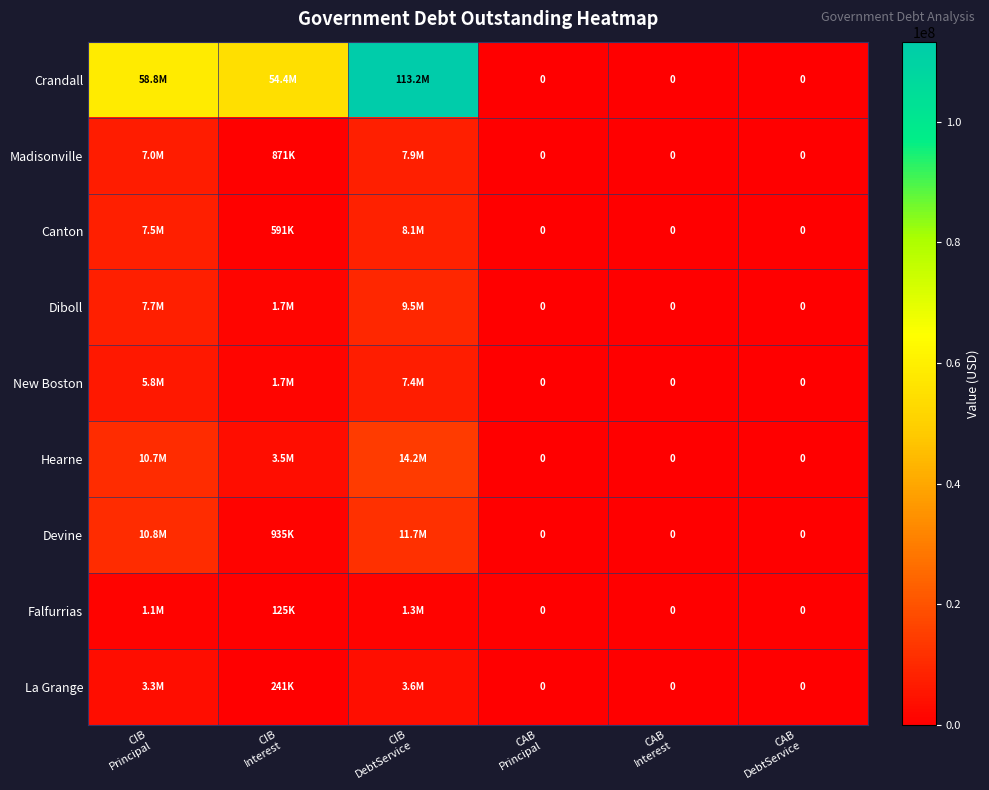

Which category has the highest value in the Diboll series?

CIB DebtService